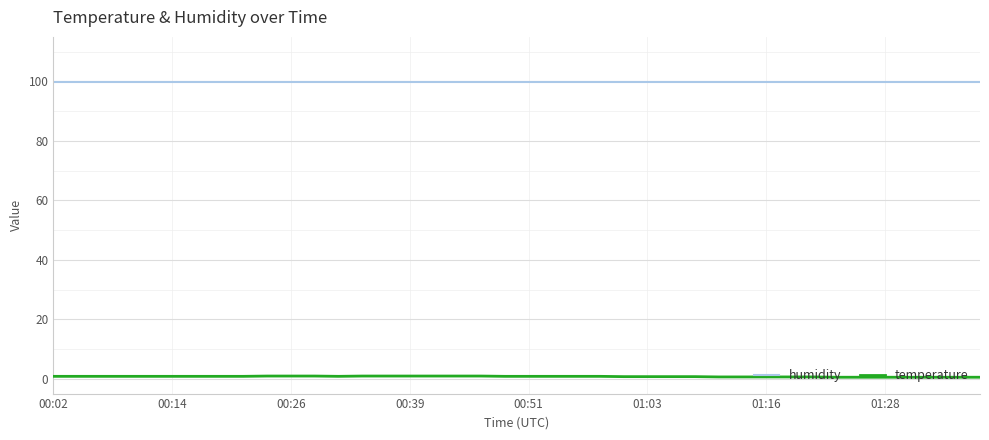

List the series in order of their peak value, highest first.

humidity, temperature